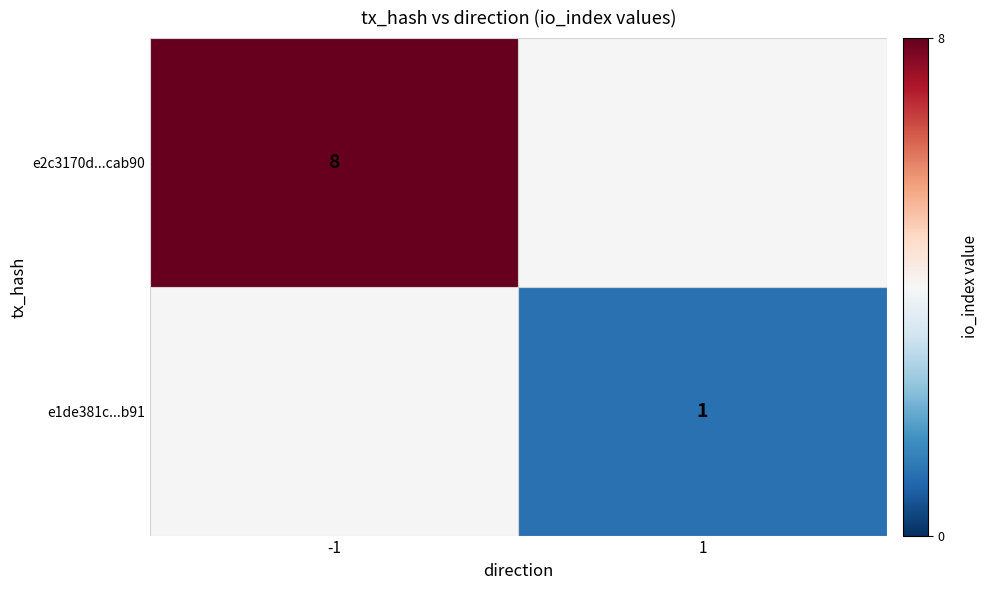

True or false: e1de381c...b91 has a value of 0.3 at 1.

False